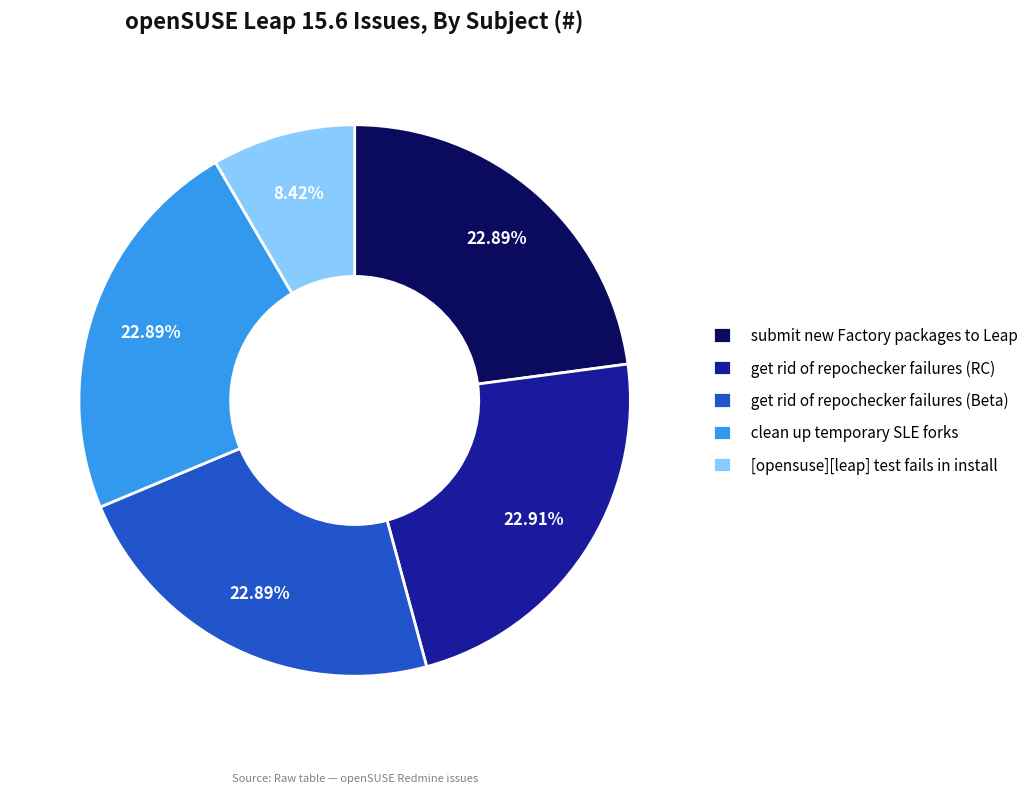

Is it true that get rid of repochecker failures (Beta) is 23% of the pie?

True